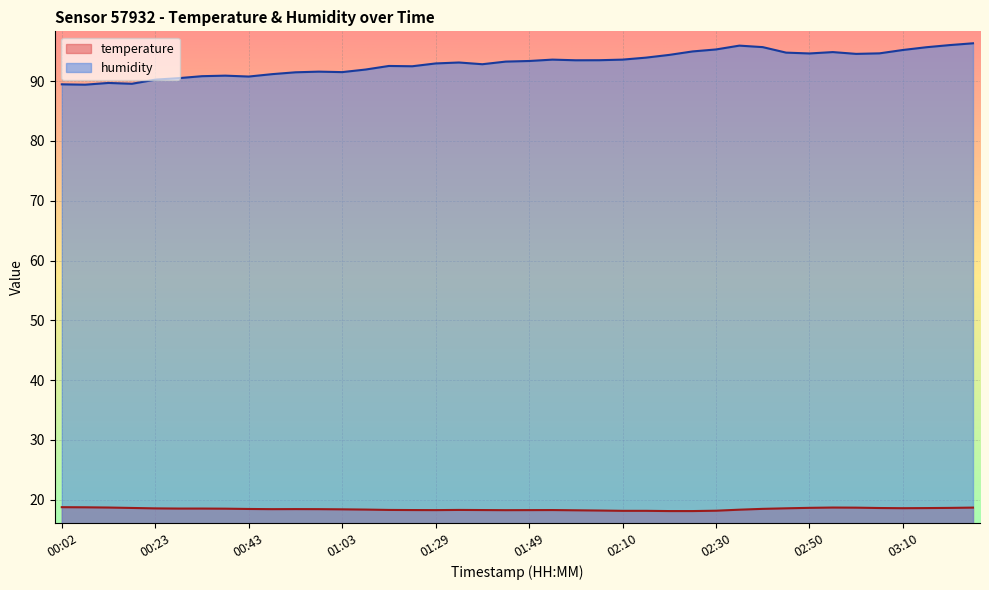

What is the label of the 11th point from the left?

00:53